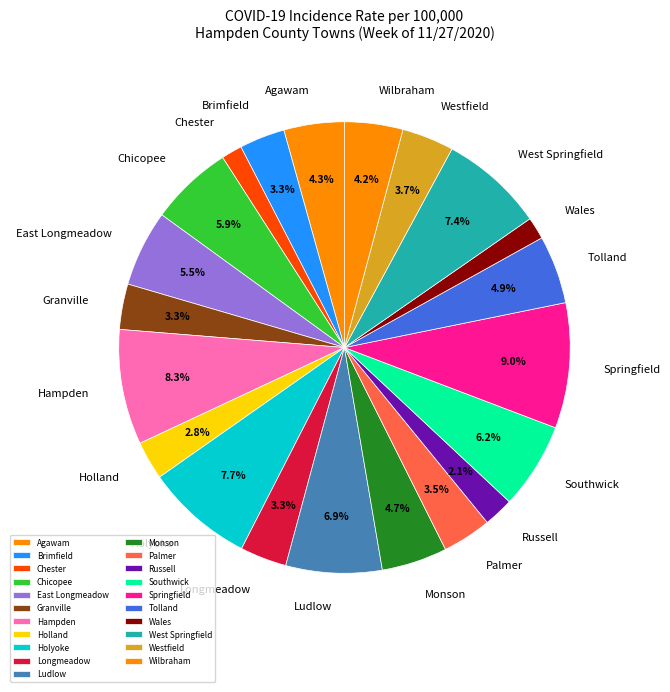

Count the number of slices in the pie.

21